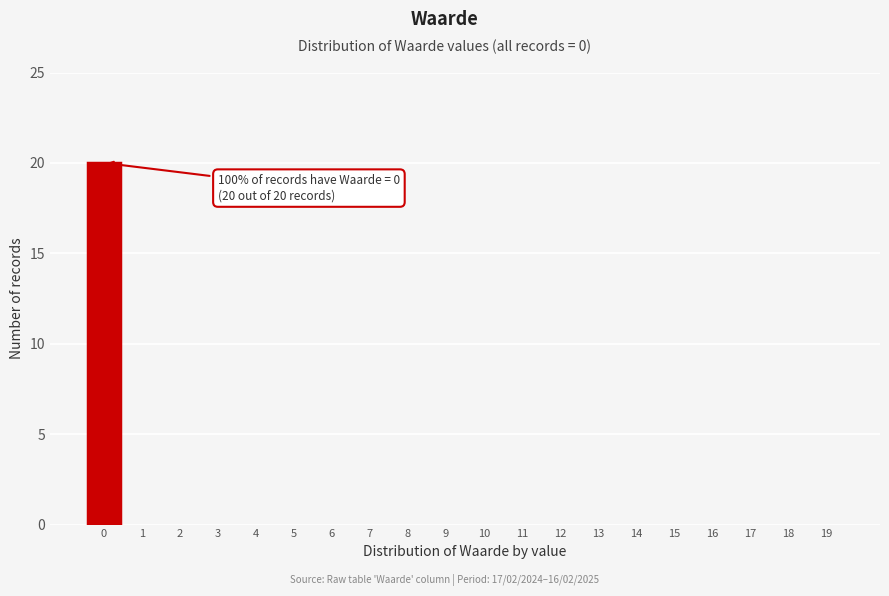

Reading left to right, what are all the values shown in this chart?

0=20	1=0	2=0	3=0	4=0	5=0	6=0	7=0	8=0	9=0	10=0	11=0	12=0	13=0	14=0	15=0	16=0	17=0	18=0	19=0